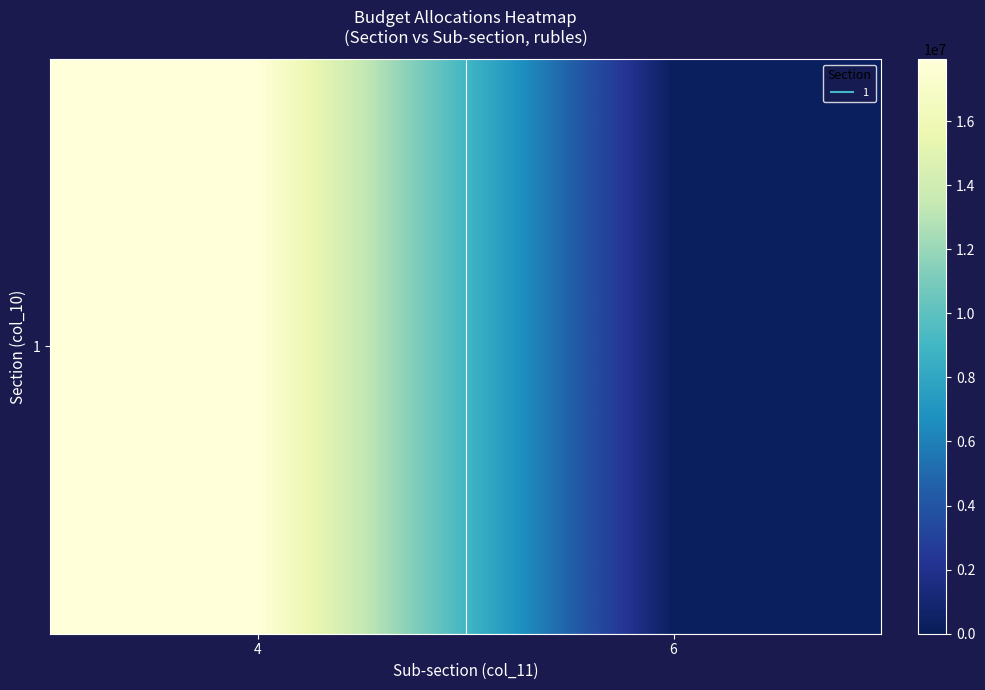

Reading left to right, transcribe all the data shown in this chart.

17928188.1	255623.0